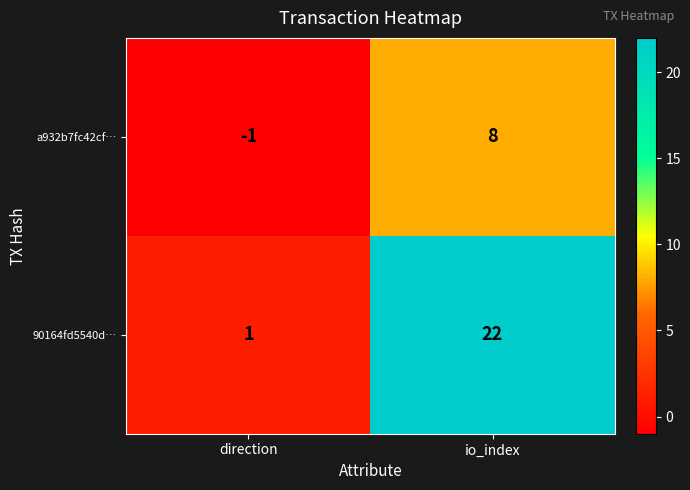

How many data points does each series have?

2